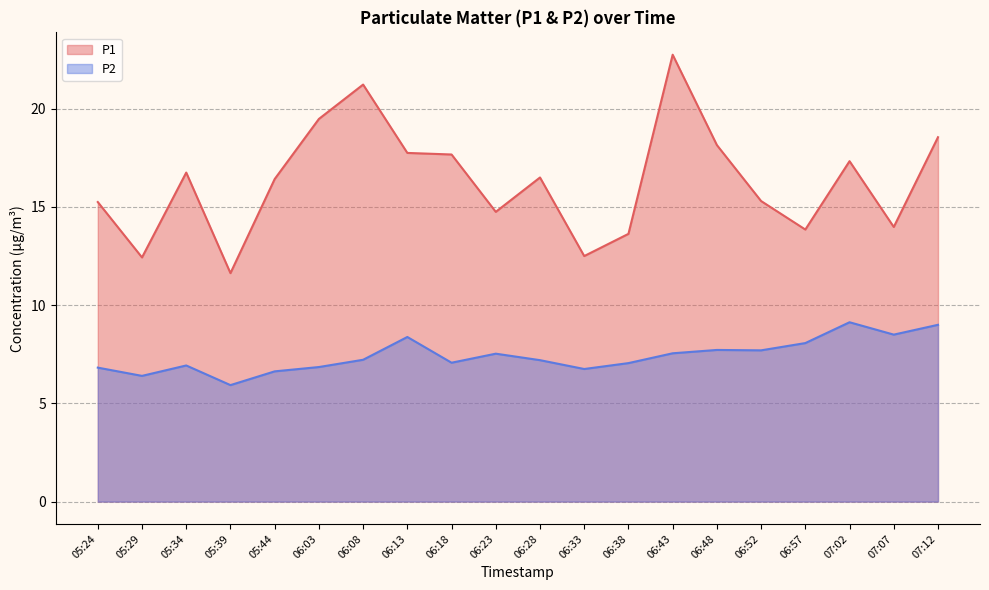

At which label is P2 closest to 7?

06:38